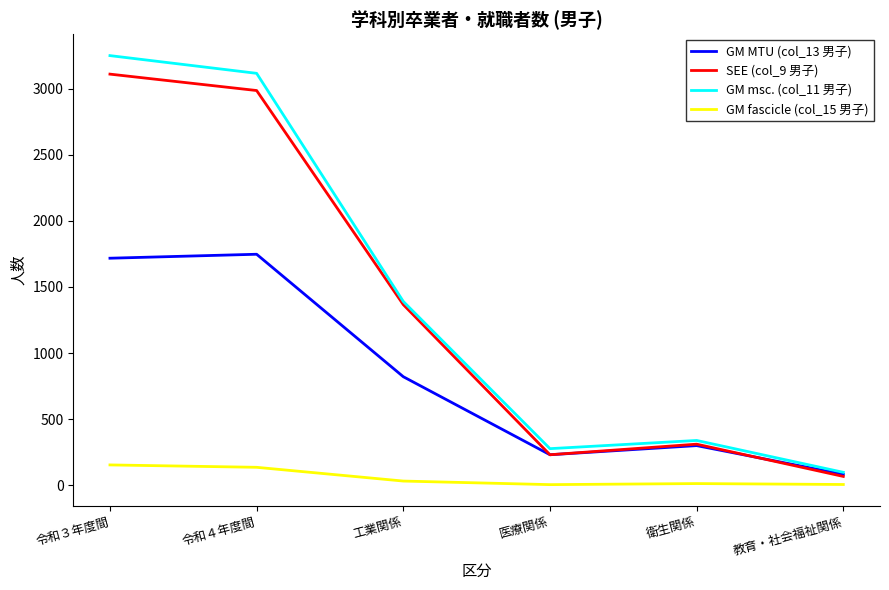

How many distinct data groups are displayed?

4